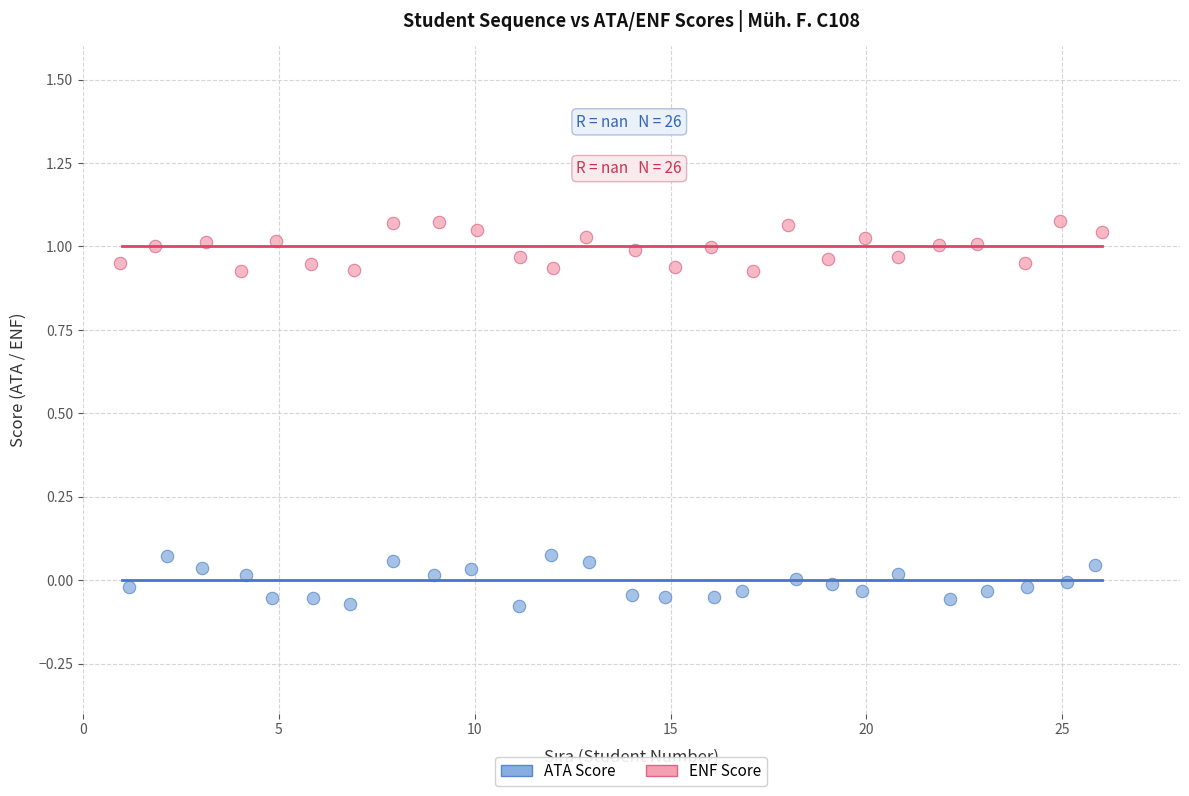

Which series contains the lowest Y value?

ATA Score